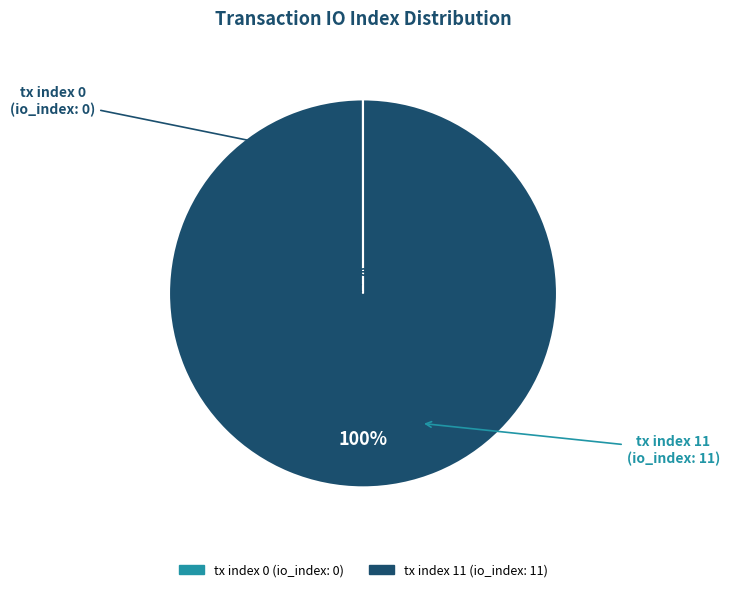

To the nearest percent, what is the average slice percentage?

50%